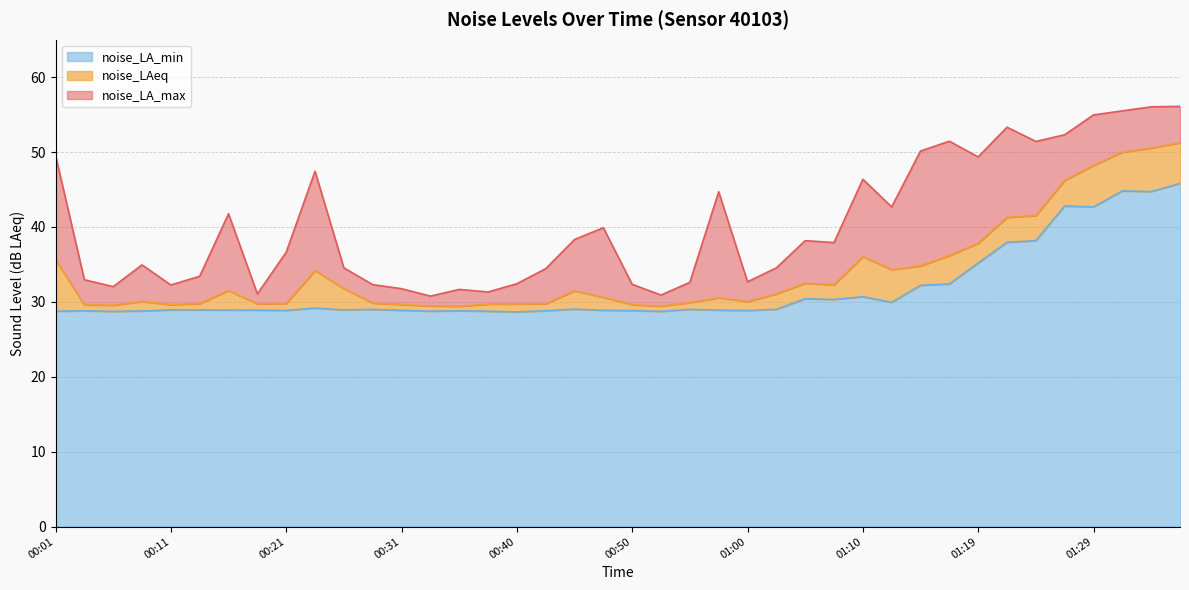

Rank the series by their maximum value, from highest to lowest.

noise_LA_max, noise_LAeq, noise_LA_min